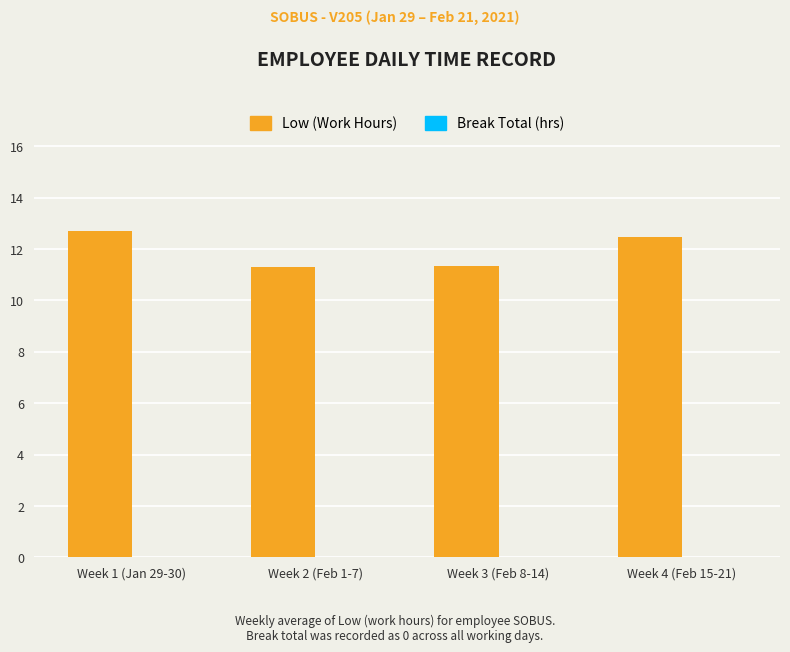

True or false: the data shows 17.5 at Week 1 (Jan 29-30).

False